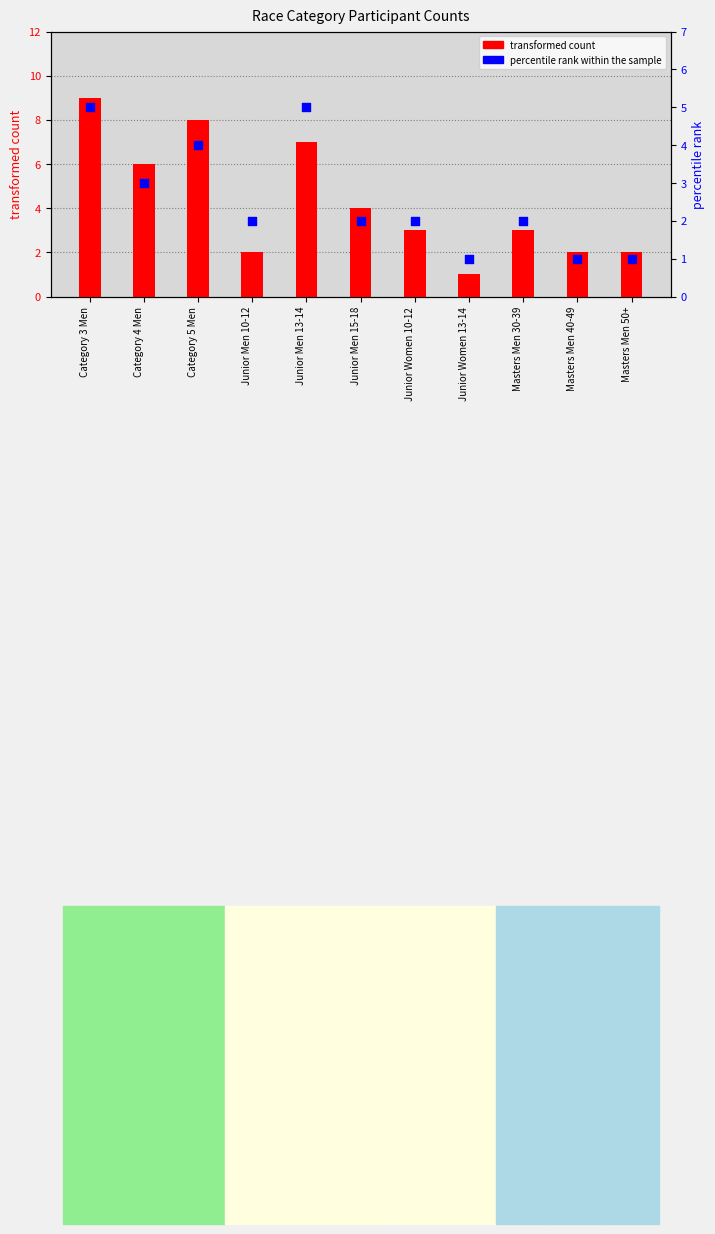

Which series contains the highest Y value?

transformed count